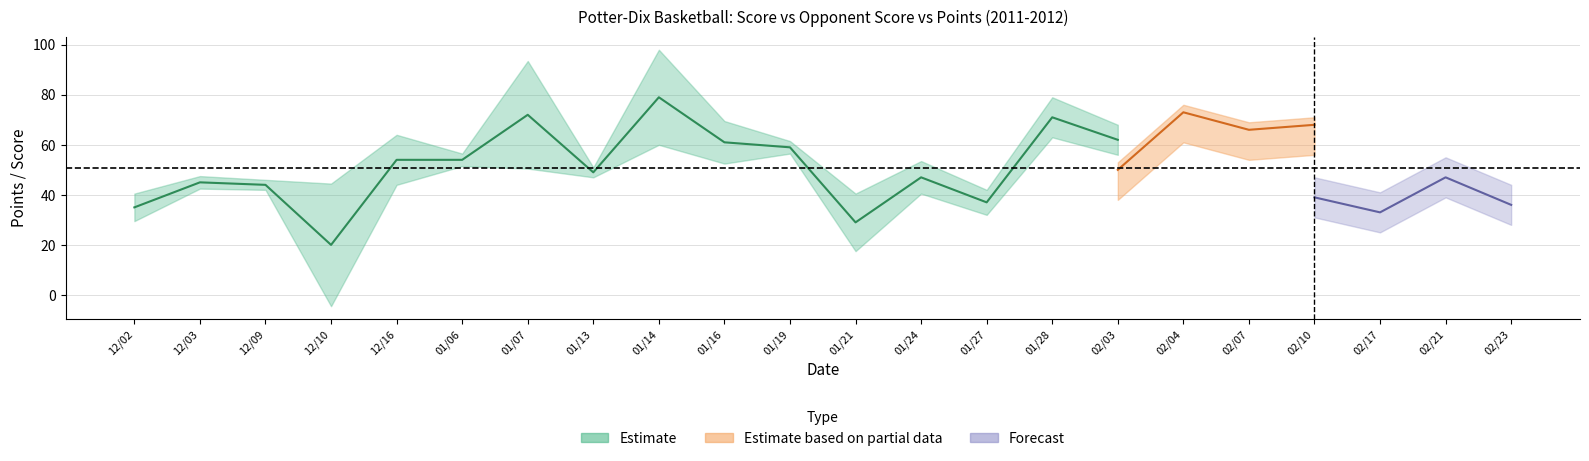

Between 01/13 and 01/21, which is larger?

01/13